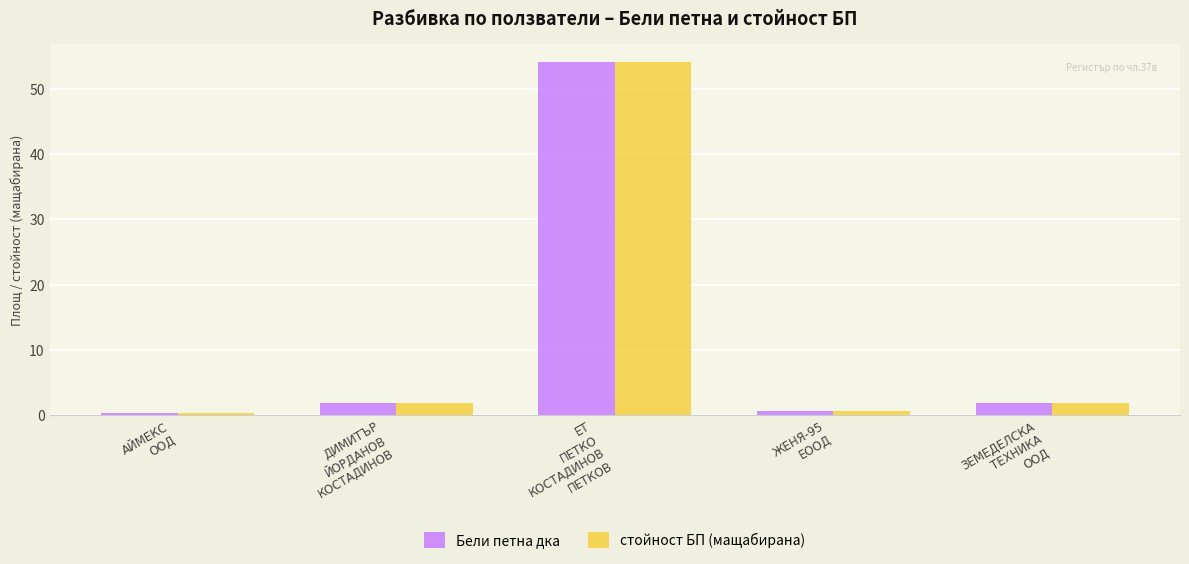

What is the maximum value for стойност БП (мащабирана)?

54.2